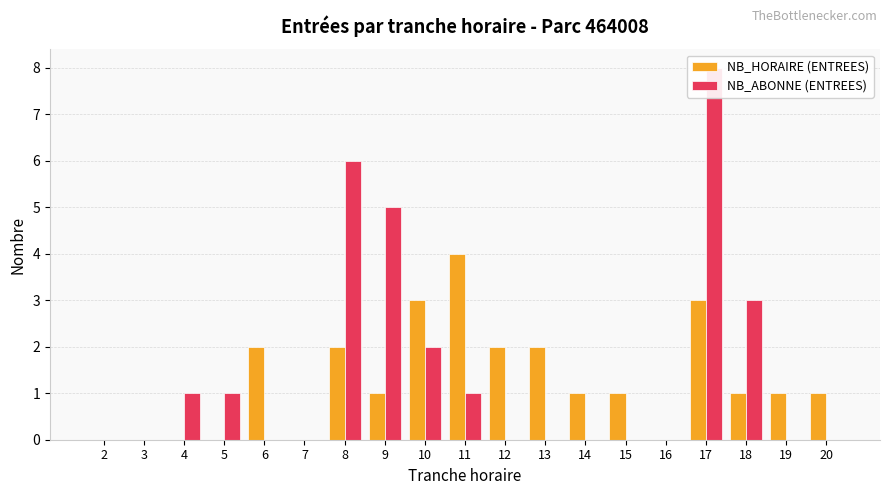

Does the chart contain any negative values?

No